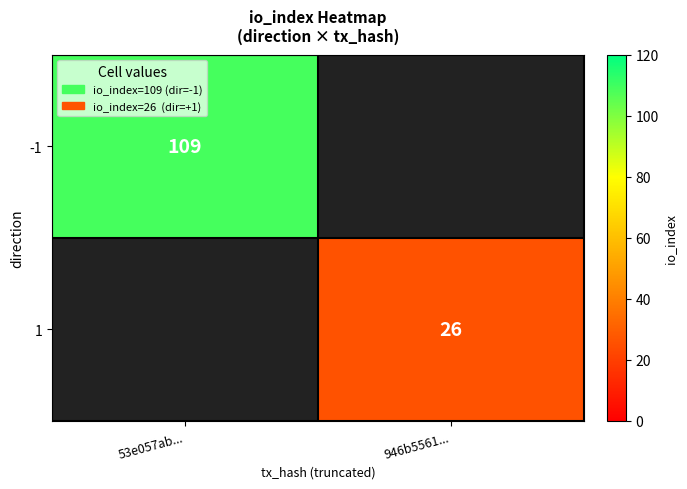

The -1 series shows 62.5 at 53e057ab.... True or false?

False